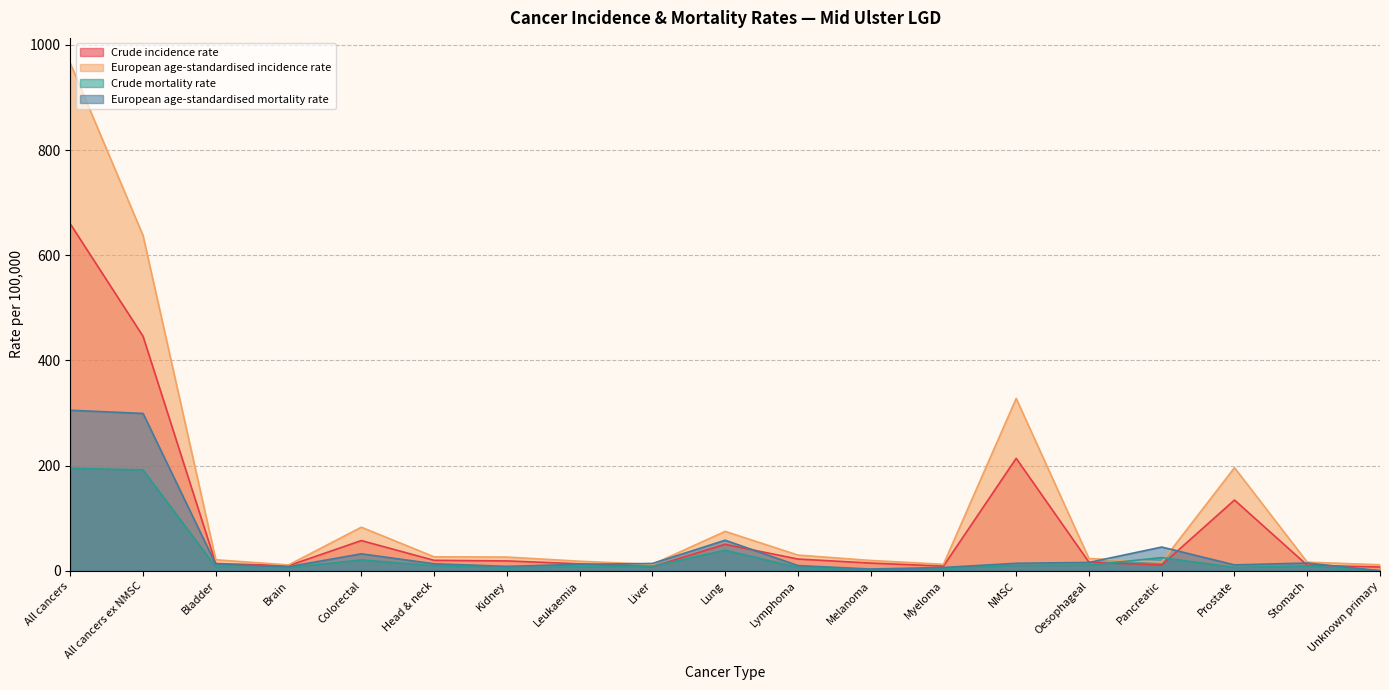

Rank the series by their maximum value, from highest to lowest.

European age-standardised incidence rate, Crude incidence rate, European age-standardised mortality rate, Crude mortality rate